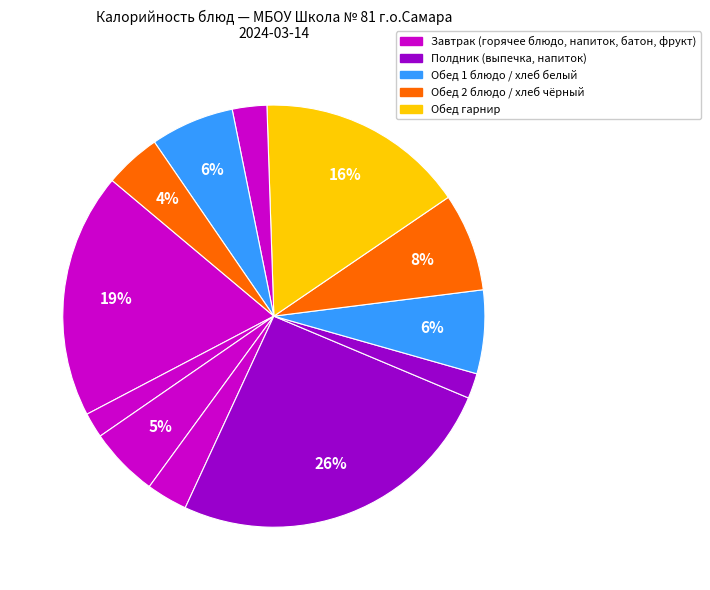

How many slices are in this pie chart?

12